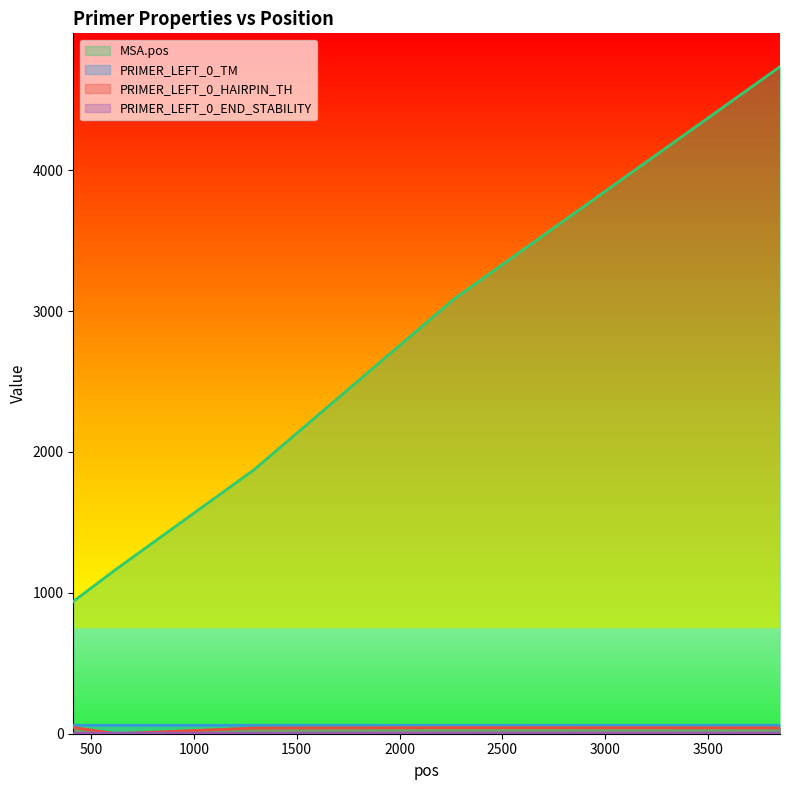

What is the total value across all series at 413?

1046.1